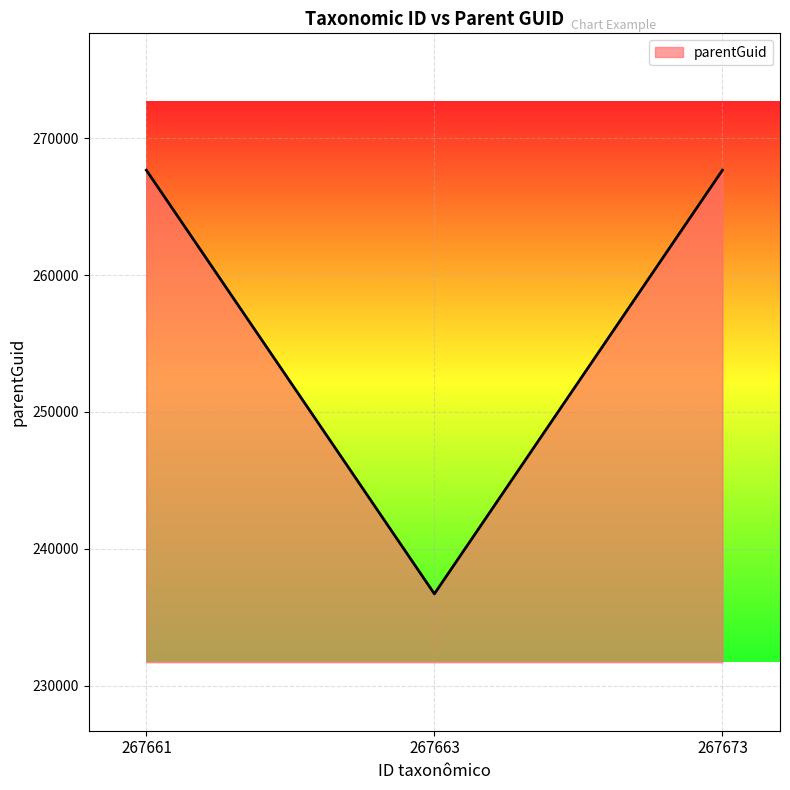

Is it true that the value at 267673 is 429440?

False